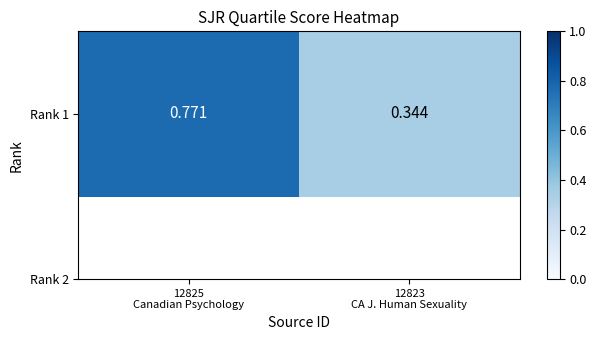

What is the minimum value shown in the chart?

0.3